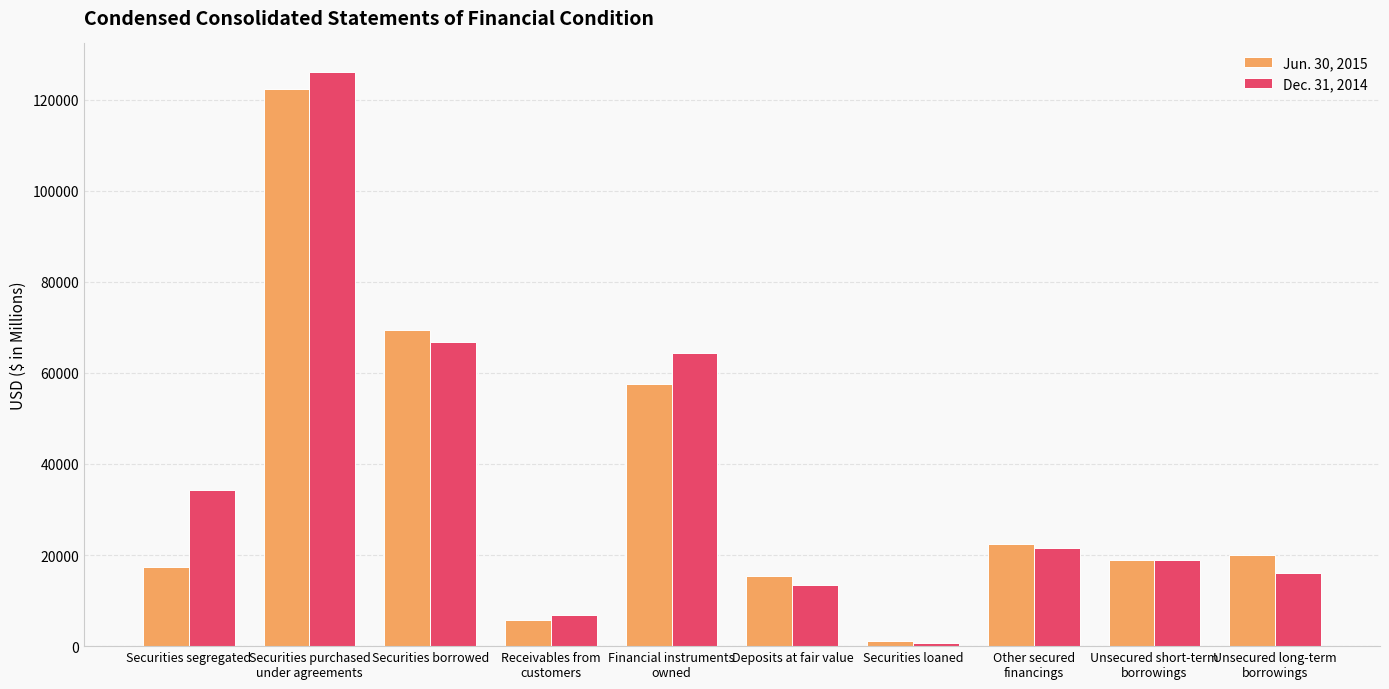

Reading left to right, what are all the values shown in this chart?

Jun. 30, 2015: 17395	122354	69369	5714	57529	15309	1091	22537	18865	20000
Dec. 31, 2014: 34291	126036	66769	6944	64473	13523	765	21450	18826	16005